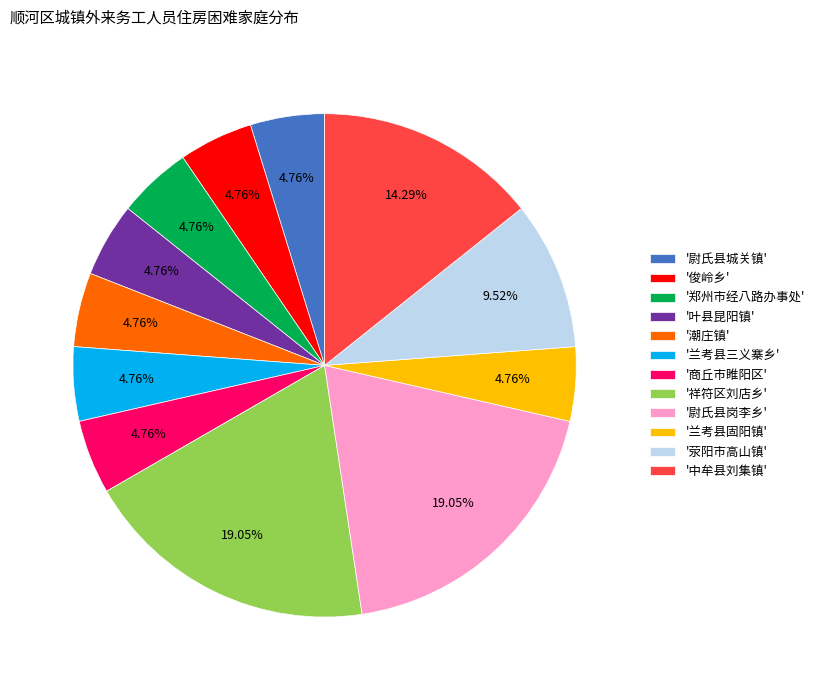

Approximately how many times larger is the value at '荥阳市高山镇' compared to '兰考县三义寨乡'?

2.0